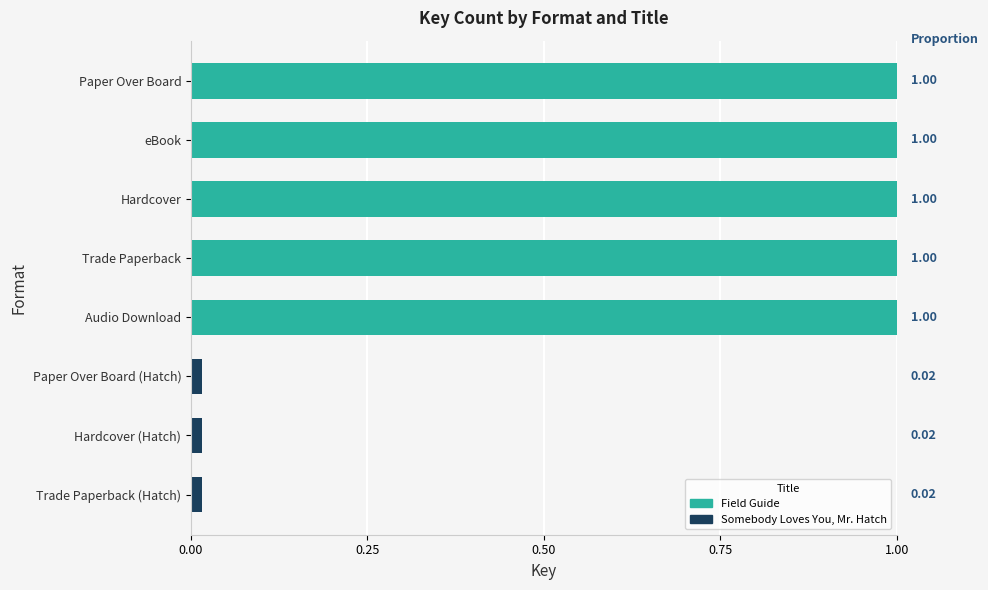

The chart shows a value of 0.5 at eBook. True or false?

False